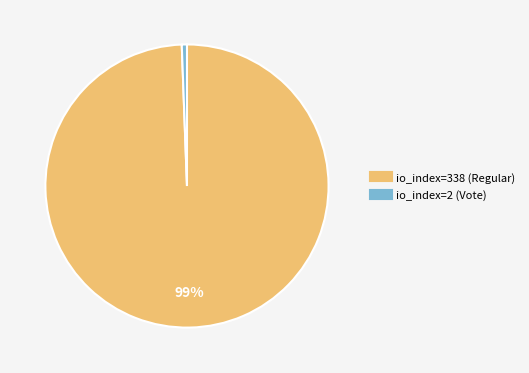

Count the number of slices in the pie.

2